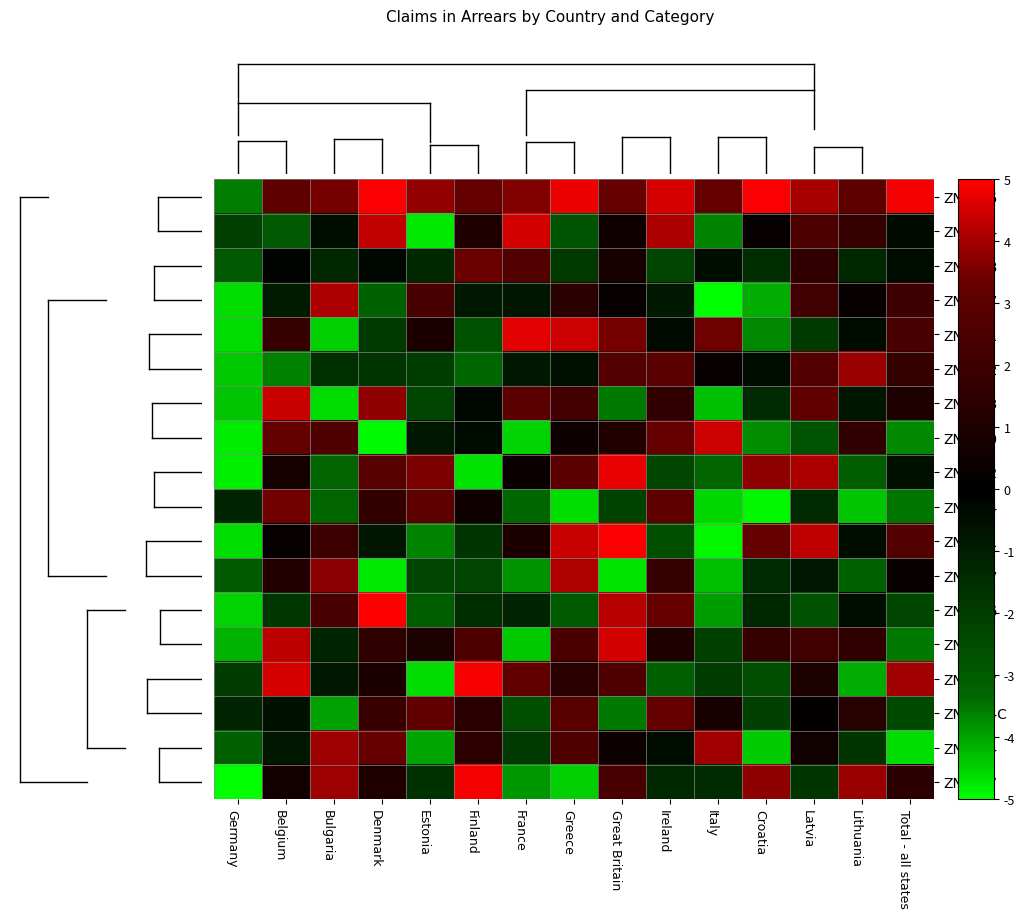

List the labels in order of ZNF354C value, largest first.

Ireland, Estonia, Greece, Denmark, Finland, Lithuania, Italy, Latvia, Belgium, Germany, Croatia, Total - all states, France, Great Britain, Bulgaria